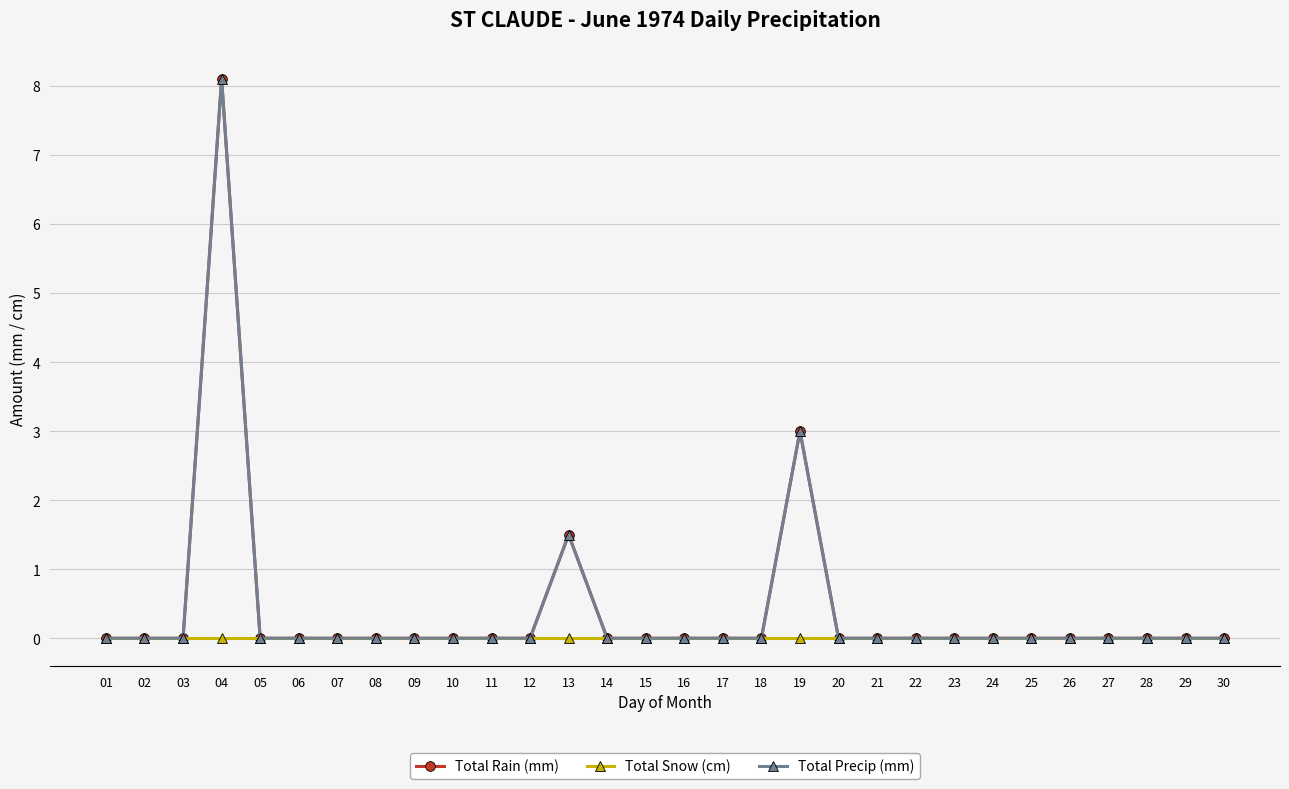

True or false: Total Rain (mm) has more than 0 points higher than both neighbors.

True